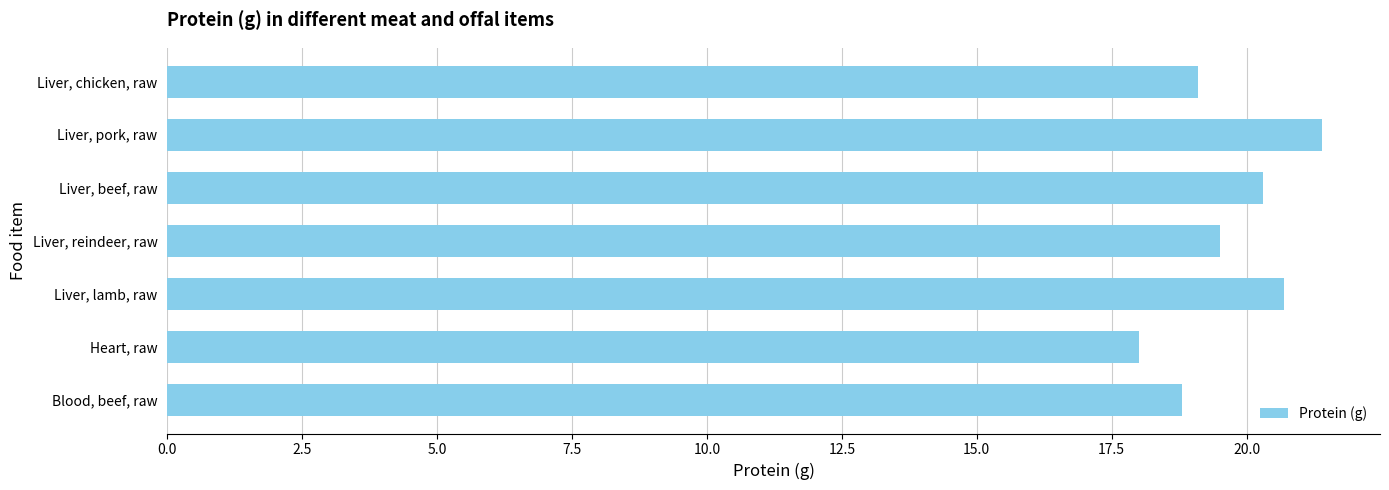

What is the sum of all values?

137.8